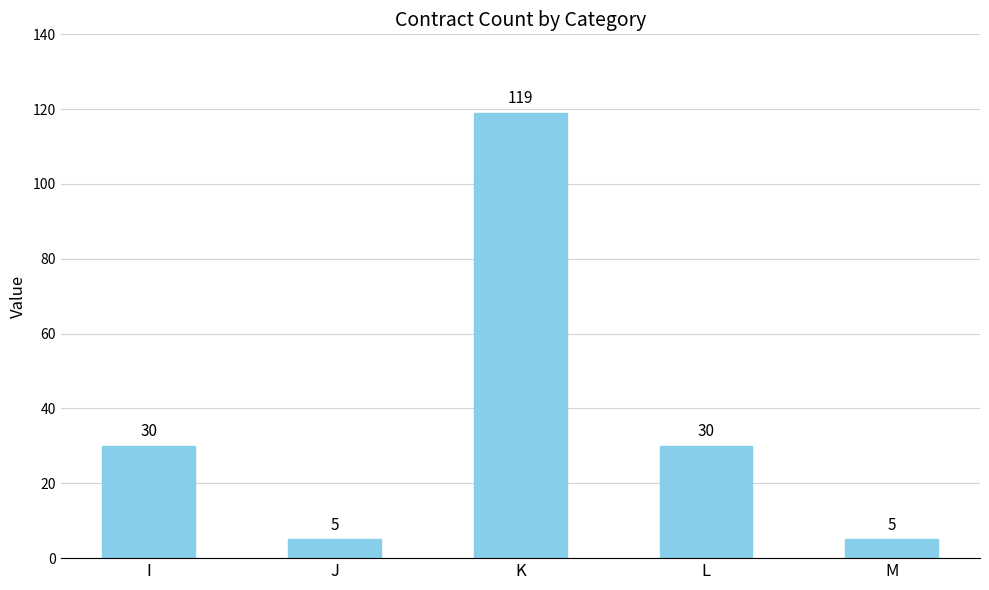

Approximately how many times larger is the value at K compared to M?

23.8